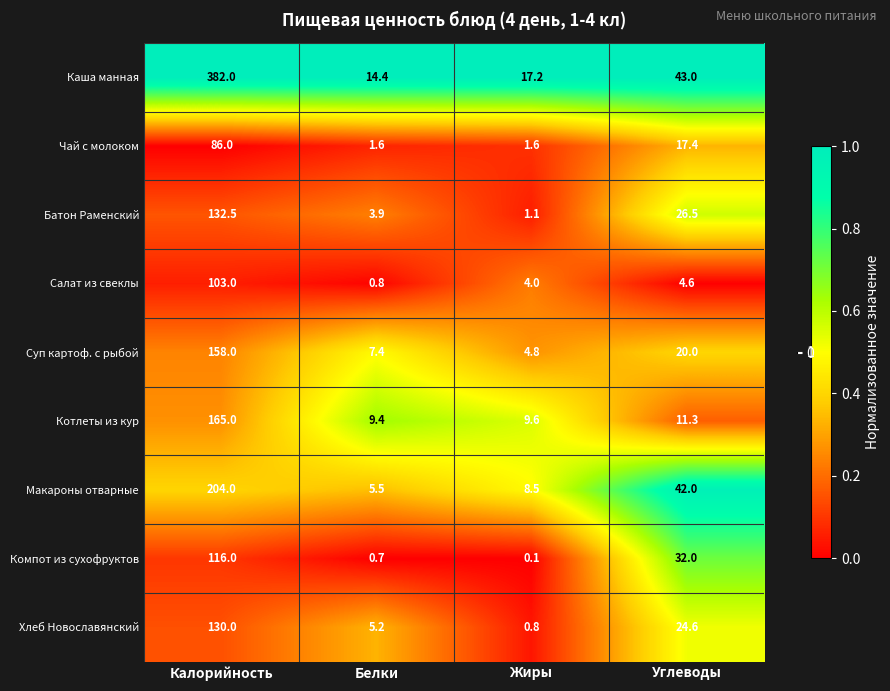

Which category has the lowest value across all series?

Жиры